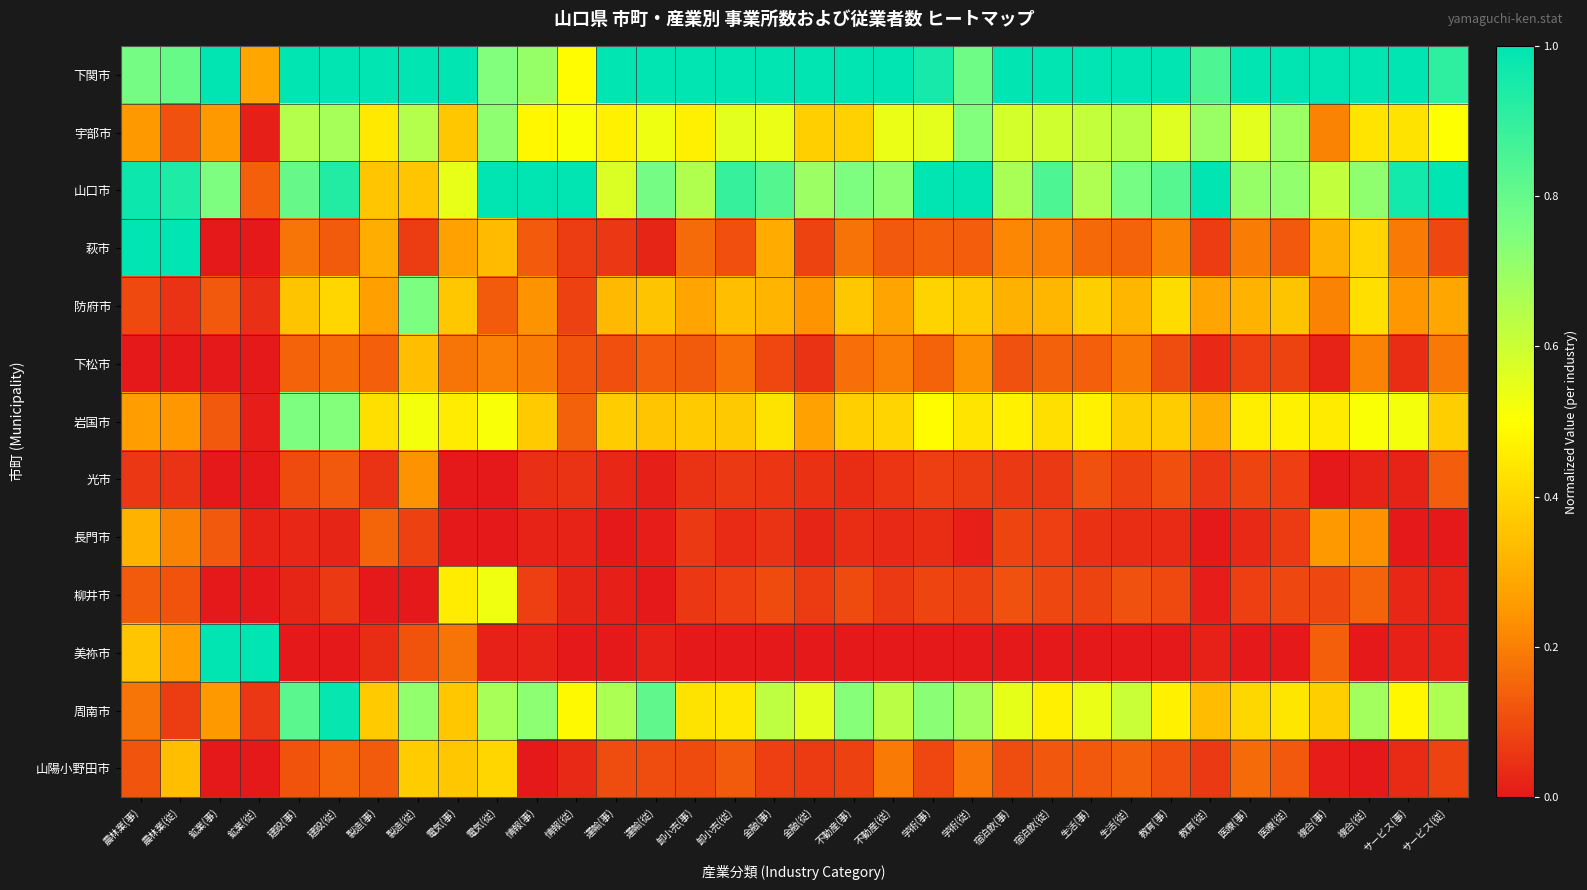

At サービス(事), list the series in order from smallest to largest.

長門市, 美祢市, 光市, 柳井市, 山陽小野田市, 下松市, 萩市, 防府市, 宇部市, 周南市, 岩国市, 山口市, 下関市